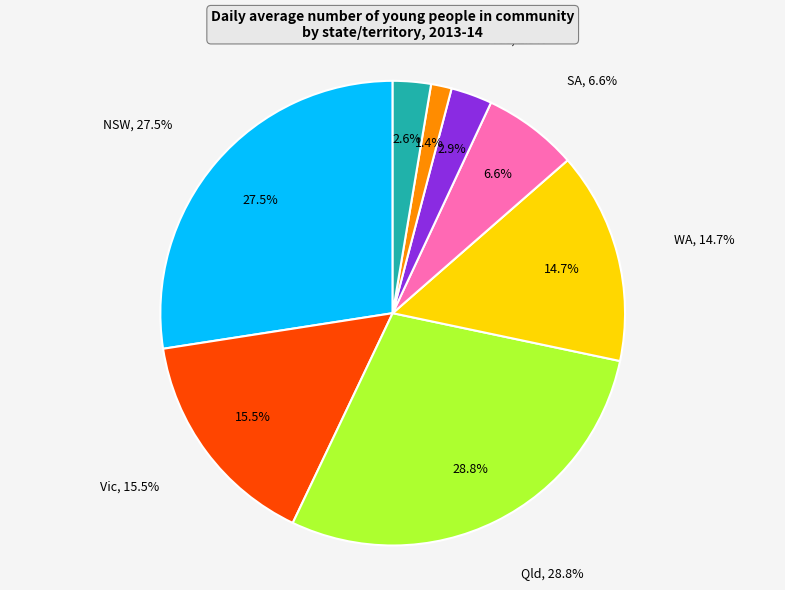

To the nearest percent, what portion does Tas represent?

3%